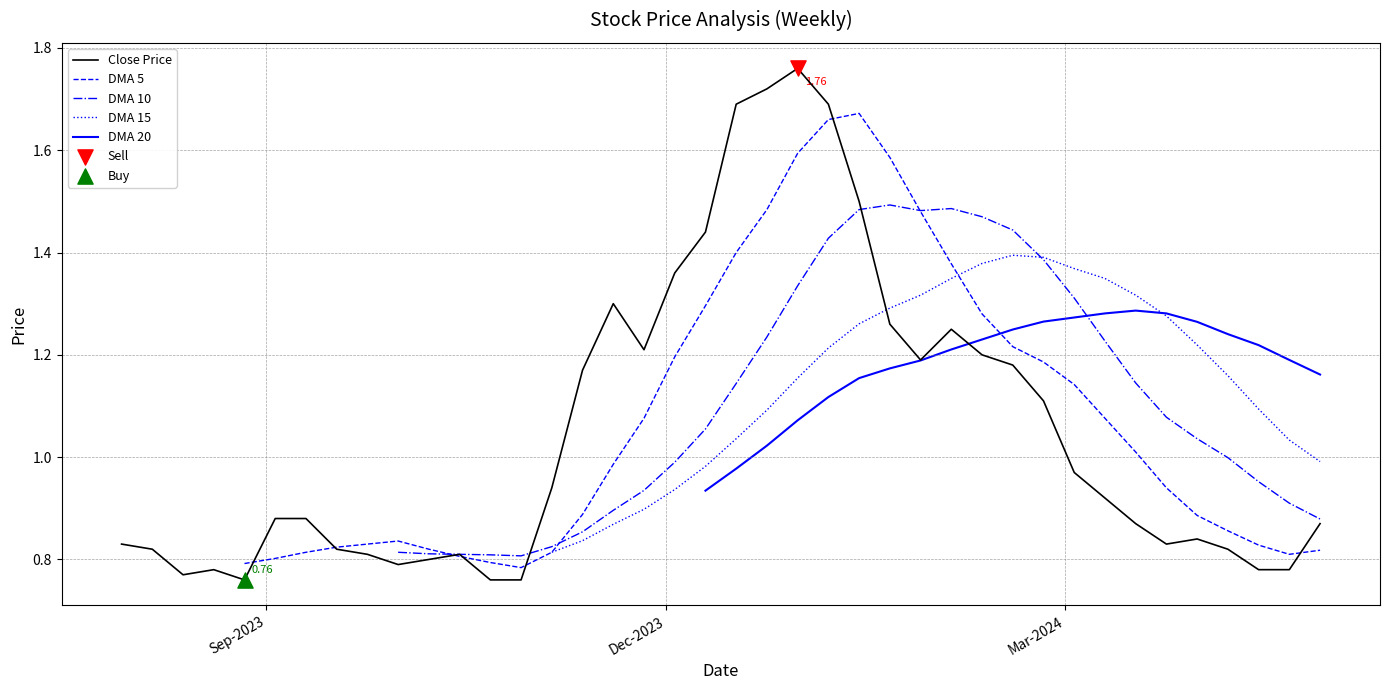

What are all the series names shown in the legend?

Close Price, DMA 5, DMA 10, DMA 15, DMA 20